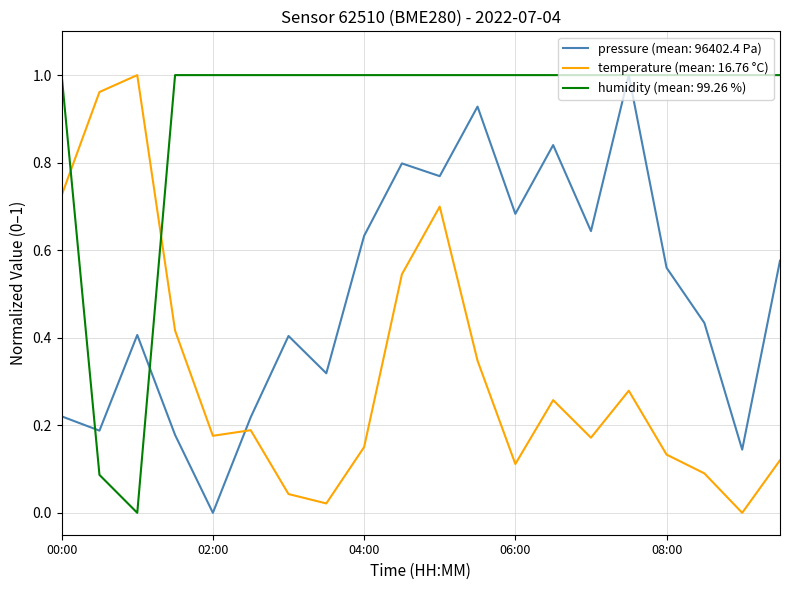

True or false: humidity (mean: 99.26 %) and temperature (mean: 16.76 °C) cross at least once.

True